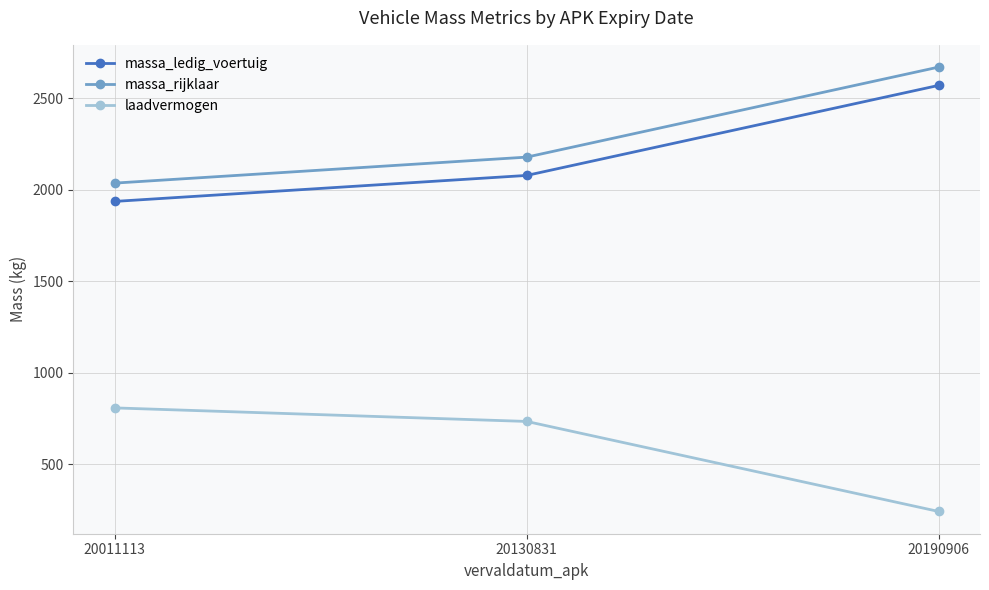

What is the sum of all massa_rijklaar values?

6884